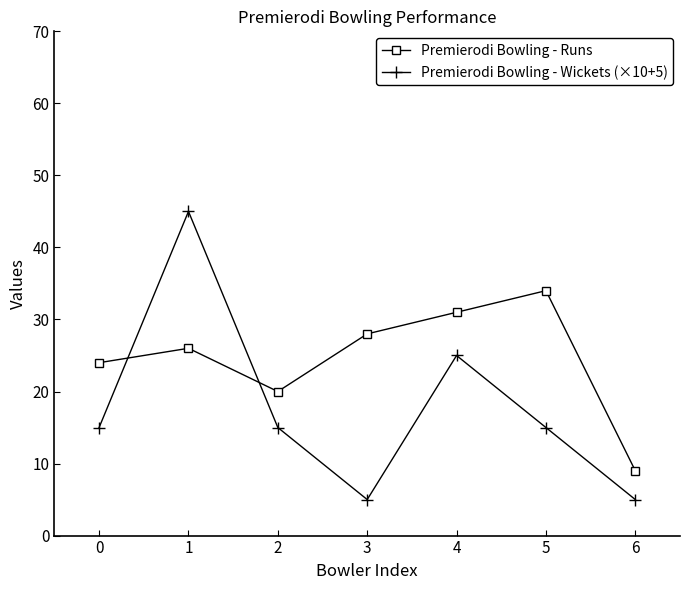

Is the value of Premierodi Bowling - Wickets (×10+5) at 4 greater than the value of Premierodi Bowling - Runs at 4?

No